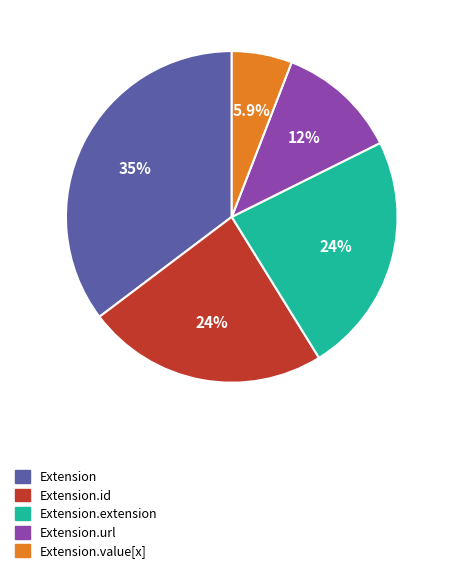

What is the largest slice in the pie chart?

Extension